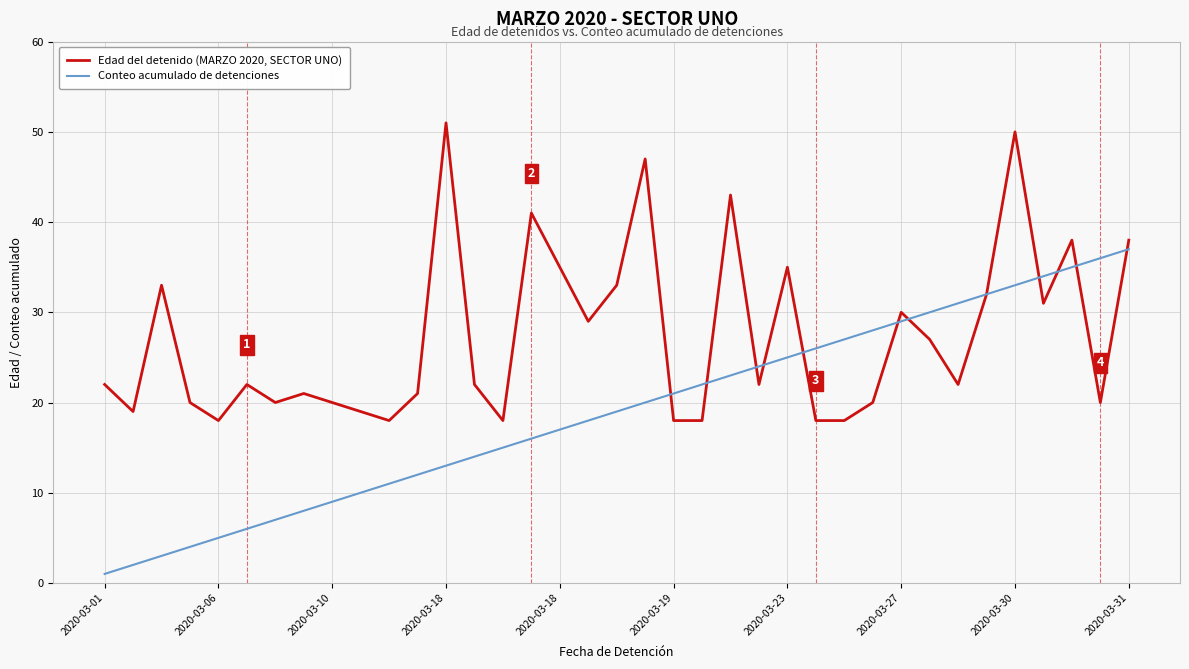

What are all the series names shown in the legend?

Edad del detenido (MARZO 2020, SECTOR UNO), Conteo acumulado de detenciones